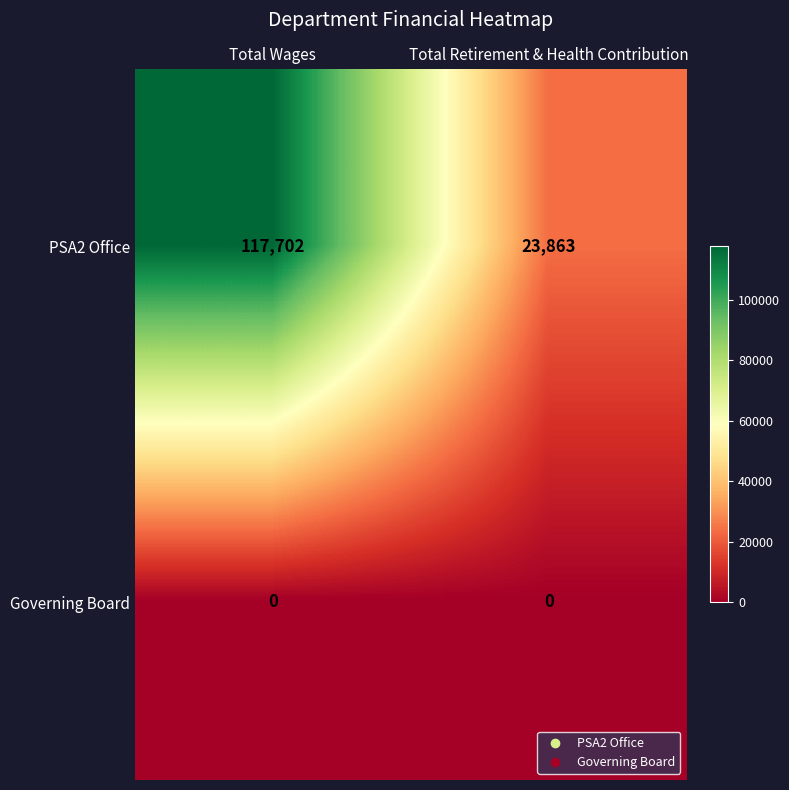

Rank the series by their maximum value, from lowest to highest.

Governing Board, PSA2 Office